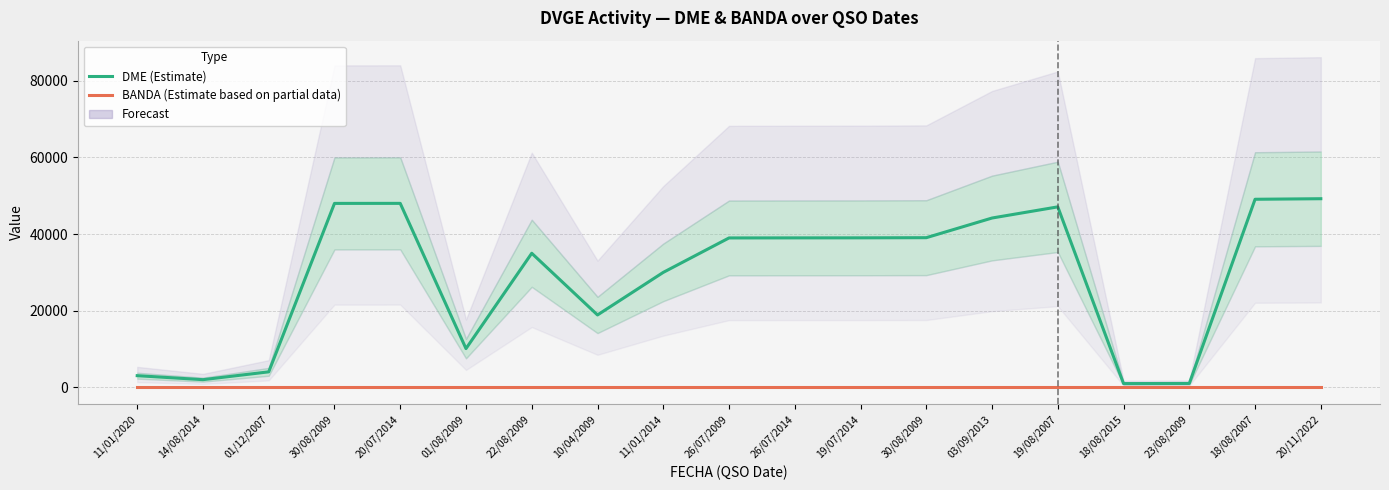

List the series in order of their overall mean, lowest first.

BANDA (Estimate based on partial data), DME (Estimate)